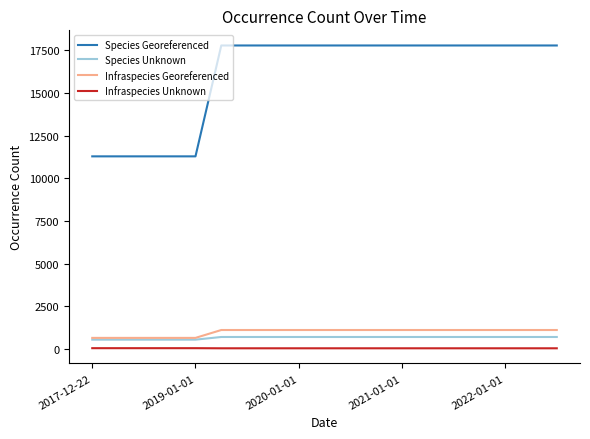

Which series has the largest total across all categories?

Species Georeferenced